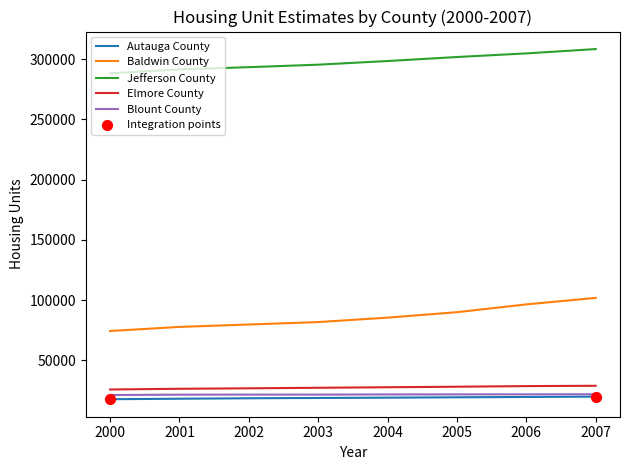

Which series has the largest total across all categories?

Jefferson County